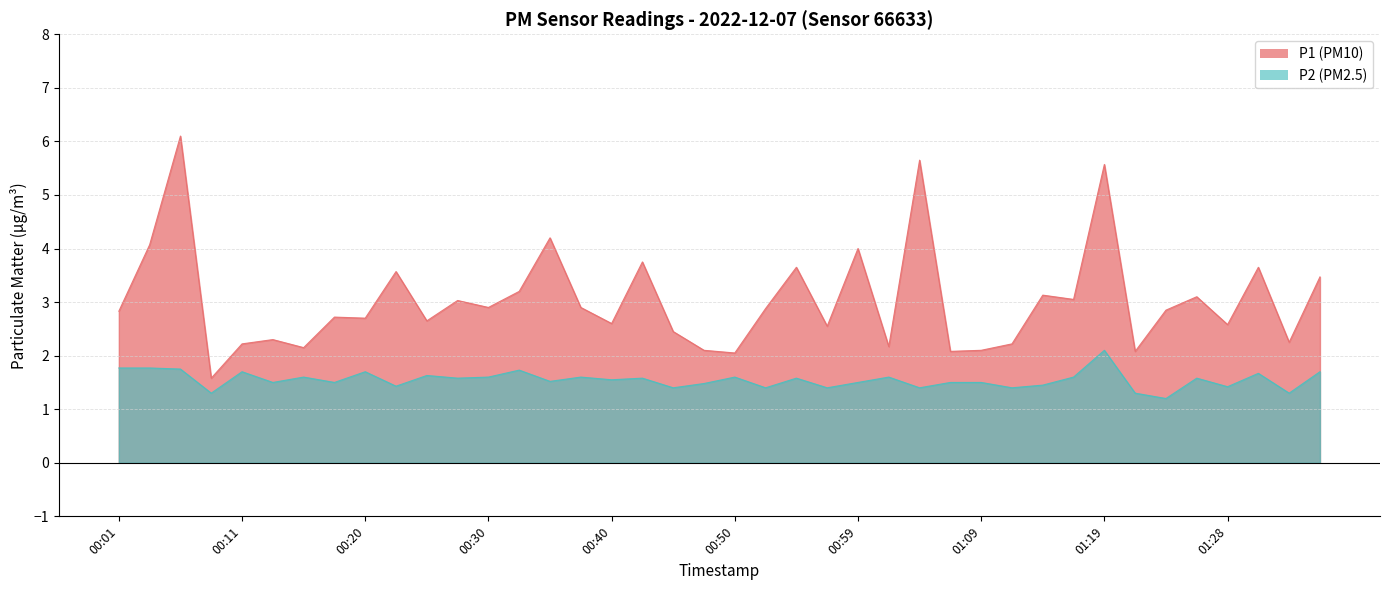

Reading right to left, list all the values displayed in this chart.

P1: 01:36=3.5	01:33=2.2	01:31=3.6	01:28=2.6	01:26=3.1	01:24=2.9	01:21=2.1	01:19=5.6	01:16=3.0	01:14=3.1	01:11=2.2	01:09=2.1	01:07=2.1	01:04=5.7	01:02=2.2	00:59=4.0	00:57=2.5	00:54=3.6	00:52=2.9	00:50=2.0	00:47=2.1	00:45=2.5	00:42=3.8	00:40=2.6	00:38=2.9	00:35=4.2	00:33=3.2	00:30=2.9	00:28=3.0	00:25=2.6	00:23=3.6	00:20=2.7	00:18=2.7	00:16=2.1	00:13=2.3	00:11=2.2	00:08=1.6	00:06=6.1	00:03=4.1	00:01=2.8
P2: 01:36=1.7	01:33=1.3	01:31=1.7	01:28=1.4	01:26=1.6	01:24=1.2	01:21=1.3	01:19=2.1	01:16=1.6	01:14=1.4	01:11=1.4	01:09=1.5	01:07=1.5	01:04=1.4	01:02=1.6	00:59=1.5	00:57=1.4	00:54=1.6	00:52=1.4	00:50=1.6	00:47=1.5	00:45=1.4	00:42=1.6	00:40=1.6	00:38=1.6	00:35=1.5	00:33=1.7	00:30=1.6	00:28=1.6	00:25=1.6	00:23=1.4	00:20=1.7	00:18=1.5	00:16=1.6	00:13=1.5	00:11=1.7	00:08=1.3	00:06=1.8	00:03=1.8	00:01=1.8